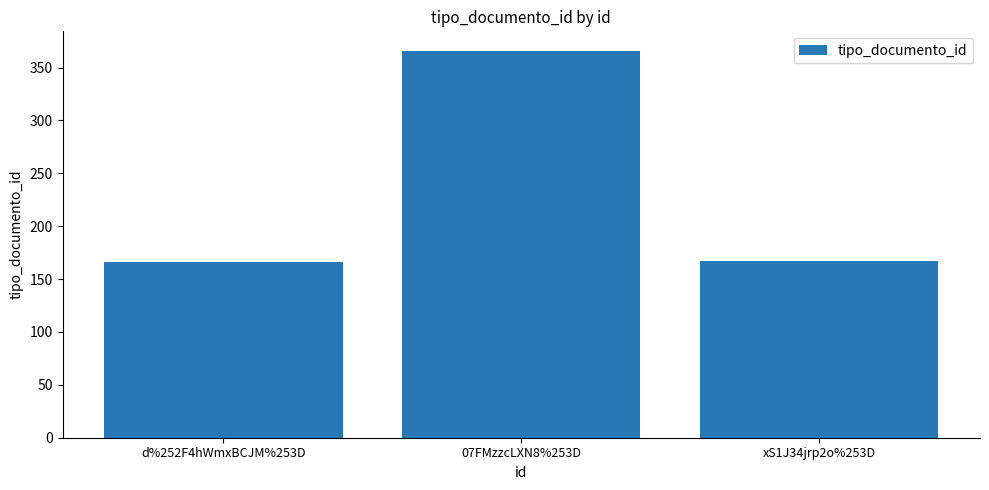

What is the change in value from d%252F4hWmxBCJM%253D to 07FMzzcLXN8%253D?

+200